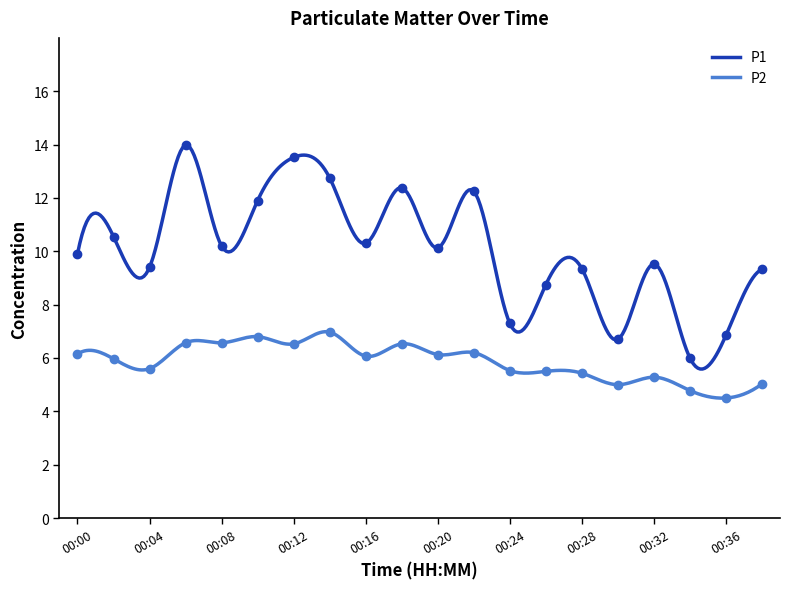

List the labels in order of P2 value, smallest first.

00:36, 00:34, 00:30, 00:38, 00:32, 00:28, 00:26, 00:24, 00:04, 00:02, 00:16, 00:20, 00:00, 00:22, 00:12, 00:18, 00:06, 00:08, 00:10, 00:14